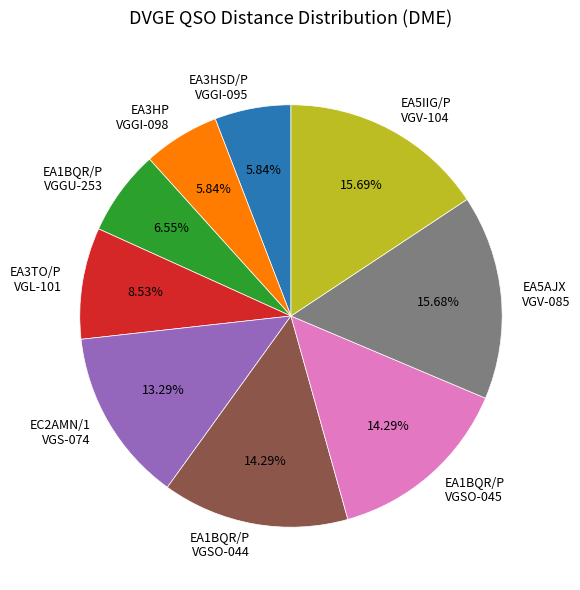

Do EA3HP VGGI-098 and EA5AJX VGV-085 together represent more than half of the pie?

No